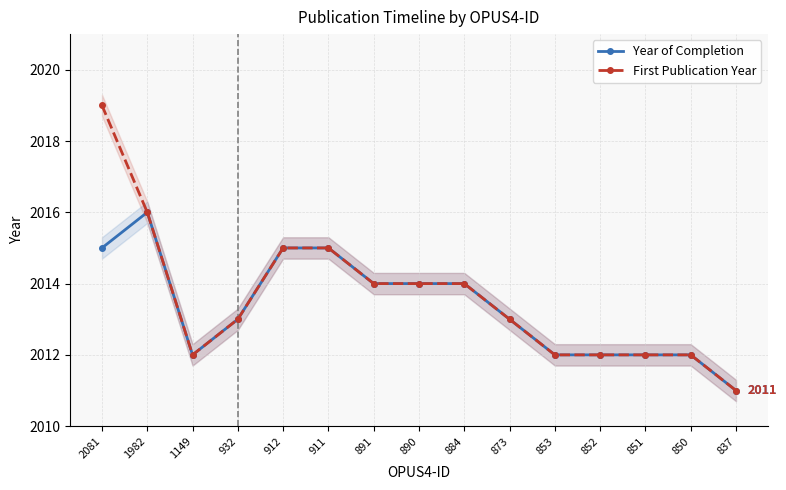

True or false: Year of Completion has more than 1 interior local peaks.

False